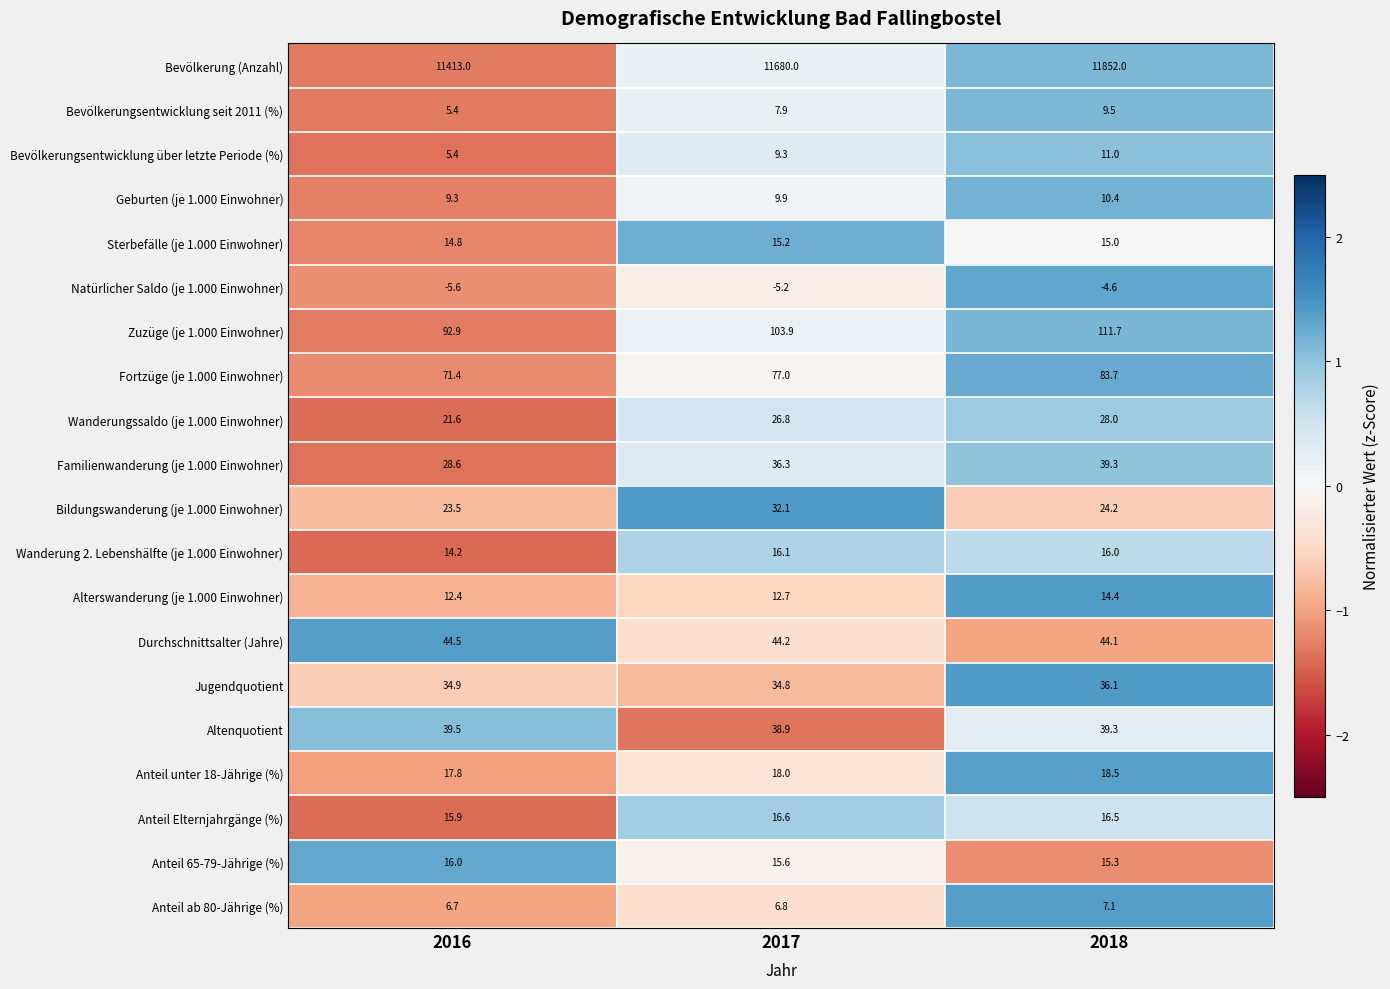

How many values in the Zuzüge (je 1.000 Einwohner) series exceed 103?

2